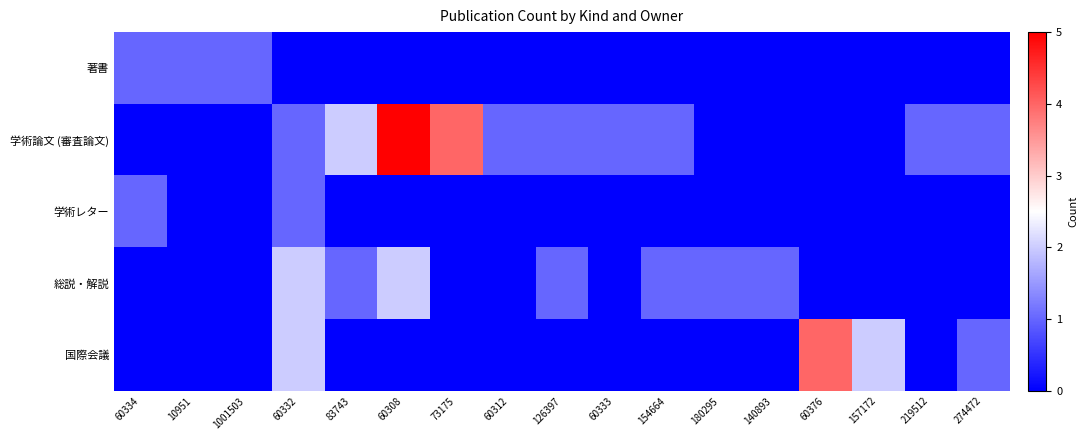

Count the number of data series in this chart.

5